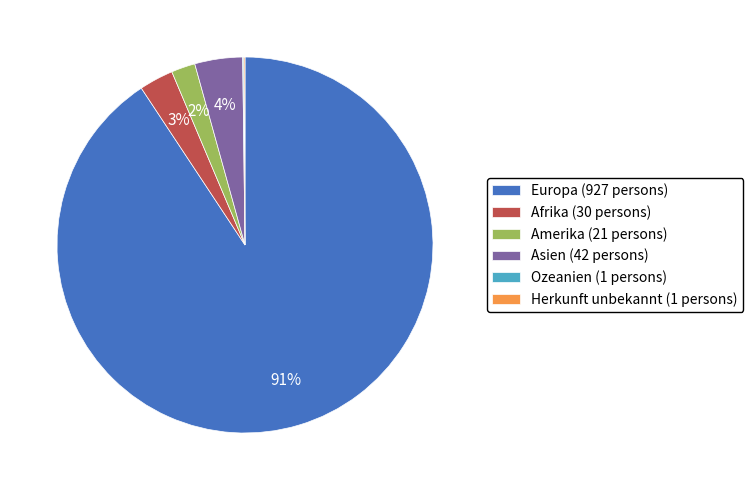

Is it true that Europa (927 persons) is 91% of the pie?

True